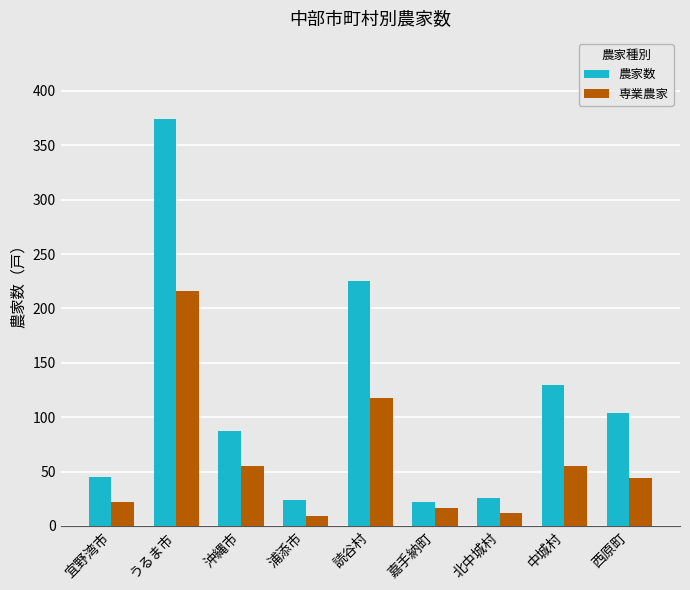

Reading left to right, extract all data points from this chart.

農家数: 宜野湾市=45	うるま市=374	沖縄市=87	浦添市=24	読谷村=225	嘉手納町=22	北中城村=26	中城村=130	西原町=104
専業農家: 宜野湾市=22	うるま市=216	沖縄市=55	浦添市=9	読谷村=118	嘉手納町=17	北中城村=12	中城村=55	西原町=44